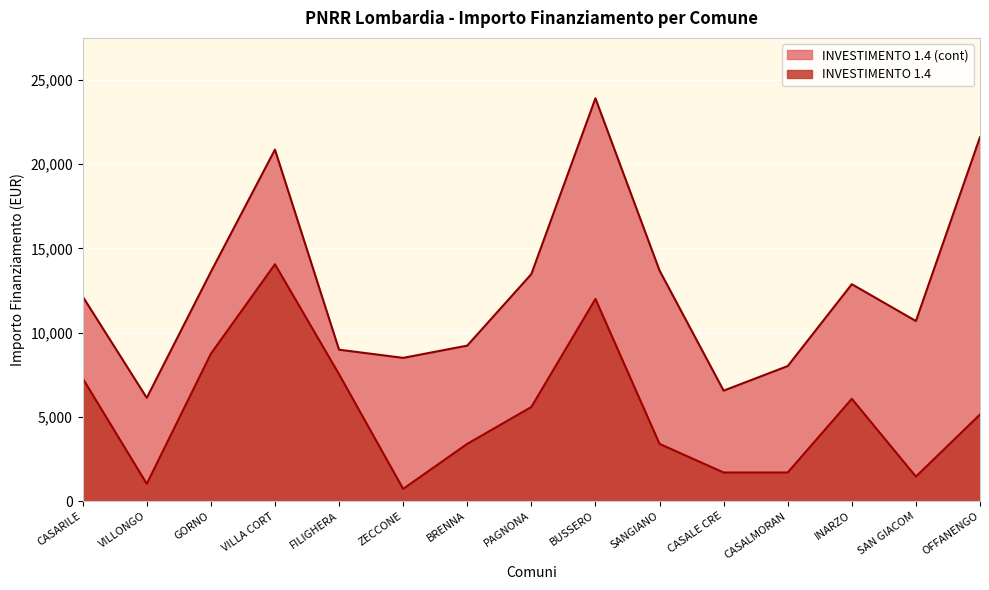

List the series in order of their overall mean, lowest first.

INVESTIMENTO 1.4, INVESTIMENTO 1.4 (cont)